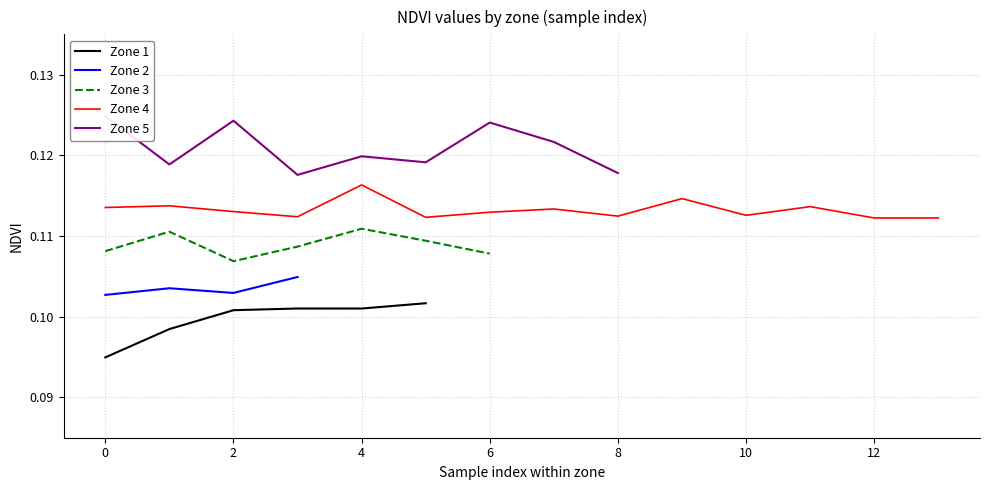

True or false: Zone 1 has a value of 0.0 at 2.

False